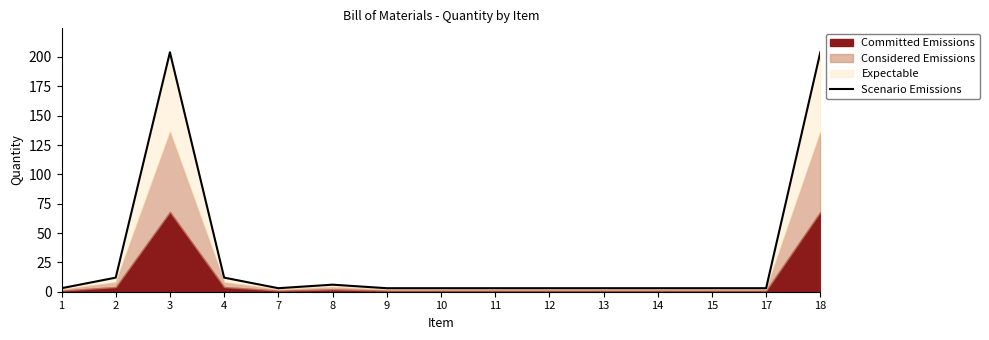

Which category has the highest value across all series?

3